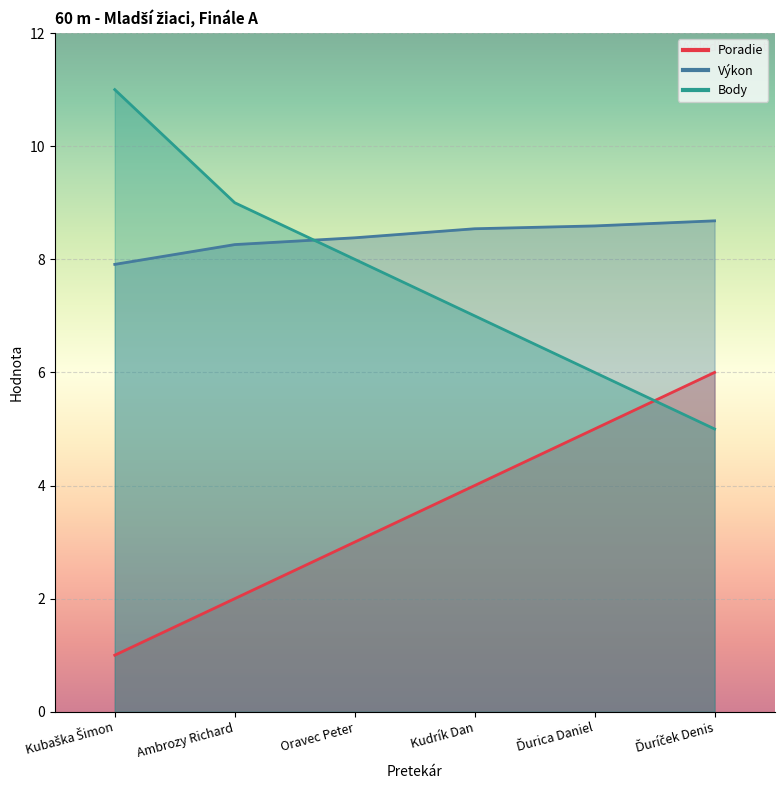

At how many categories does at least one series exceed 2?

6